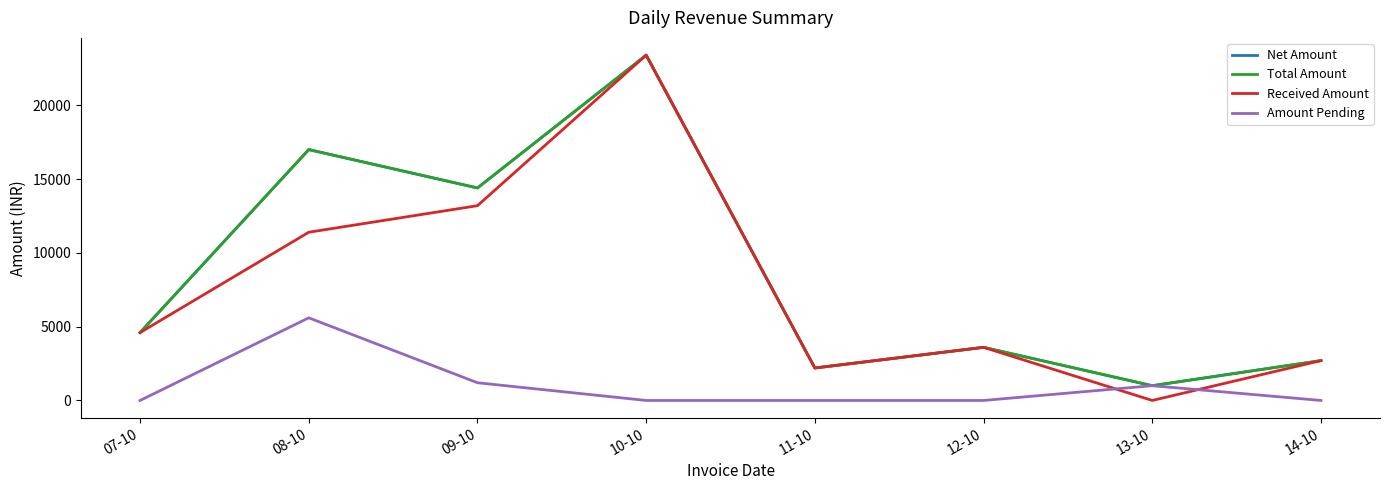

Reading left to right, what are all the values shown in this chart?

Net Amount: 4600	17000	14400	23400	2200	3600	1000	2700
Total Amount: 4600	17000	14400	23400	2200	3600	1000	2700
Received Amount: 4600	11400	13200	23400	2200	3600	0	2700
Amount Pending: 0	5600	1200	0	0	0	1000	0